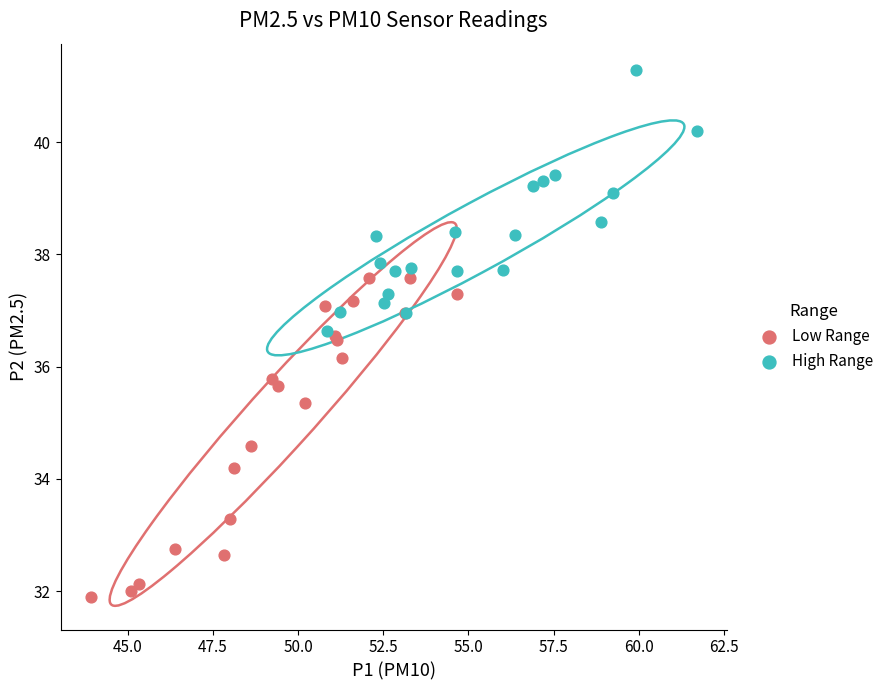

Which series reaches the maximum Y coordinate?

High Range